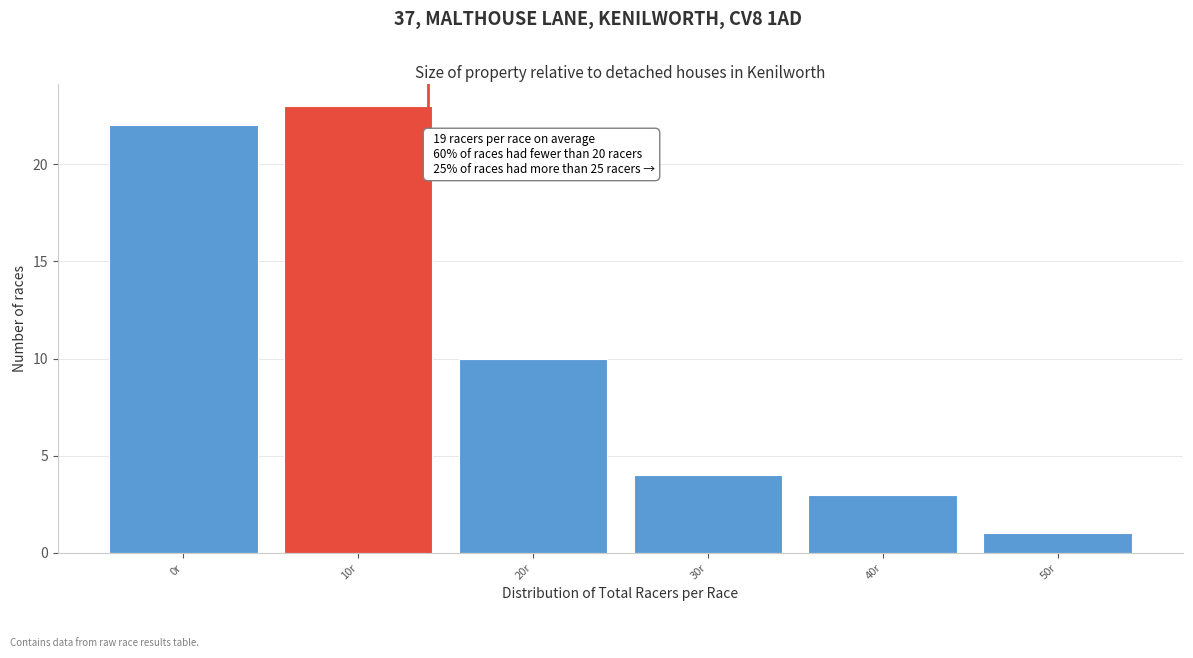

Reading left to right, what are all the values shown in this chart?

0r=22	10r=23	20r=10	30r=4	40r=3	50r=1